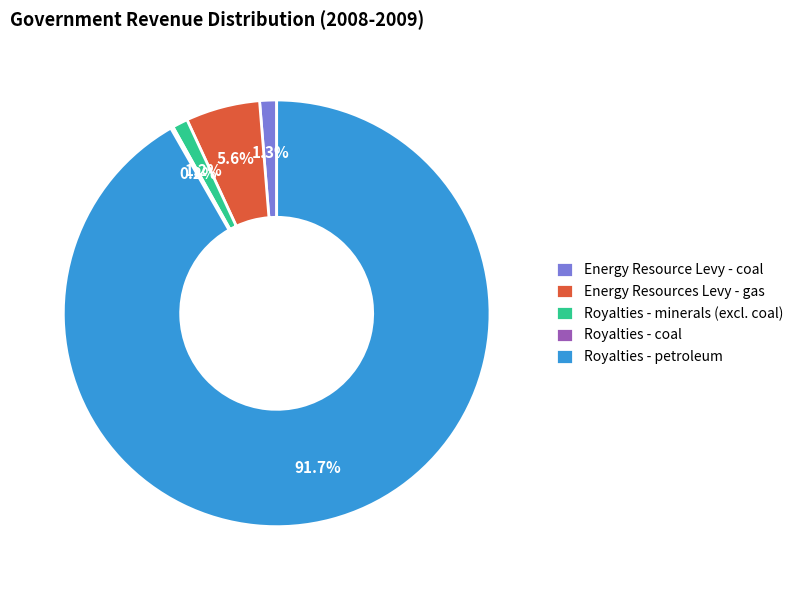

Which category has the biggest portion of the pie?

Royalties - petroleum